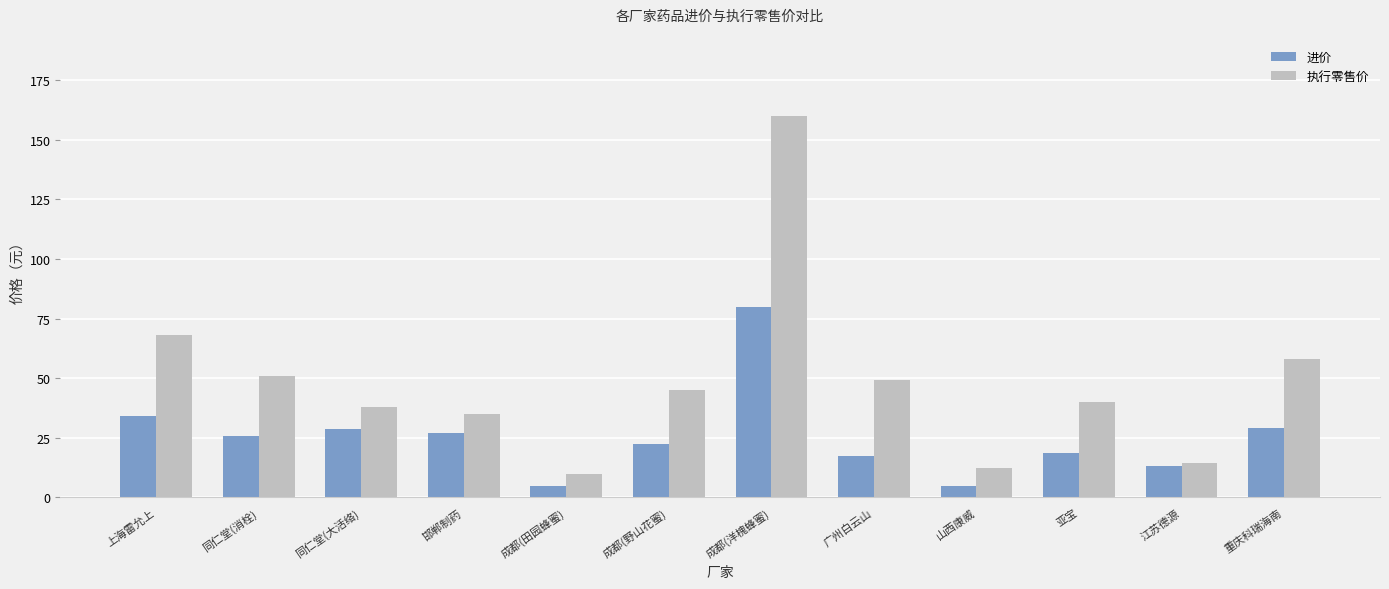

What is the greatest value displayed?

160.0